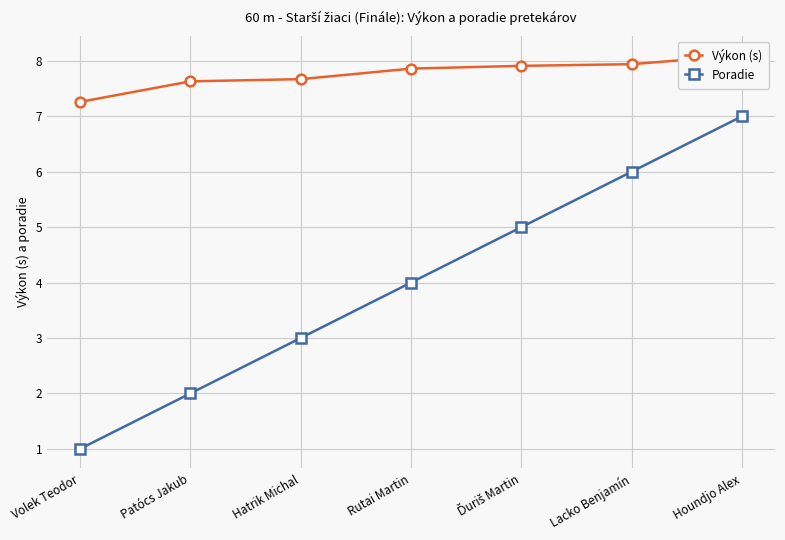

At which category is the sum across all series the highest?

Houndjo Alex